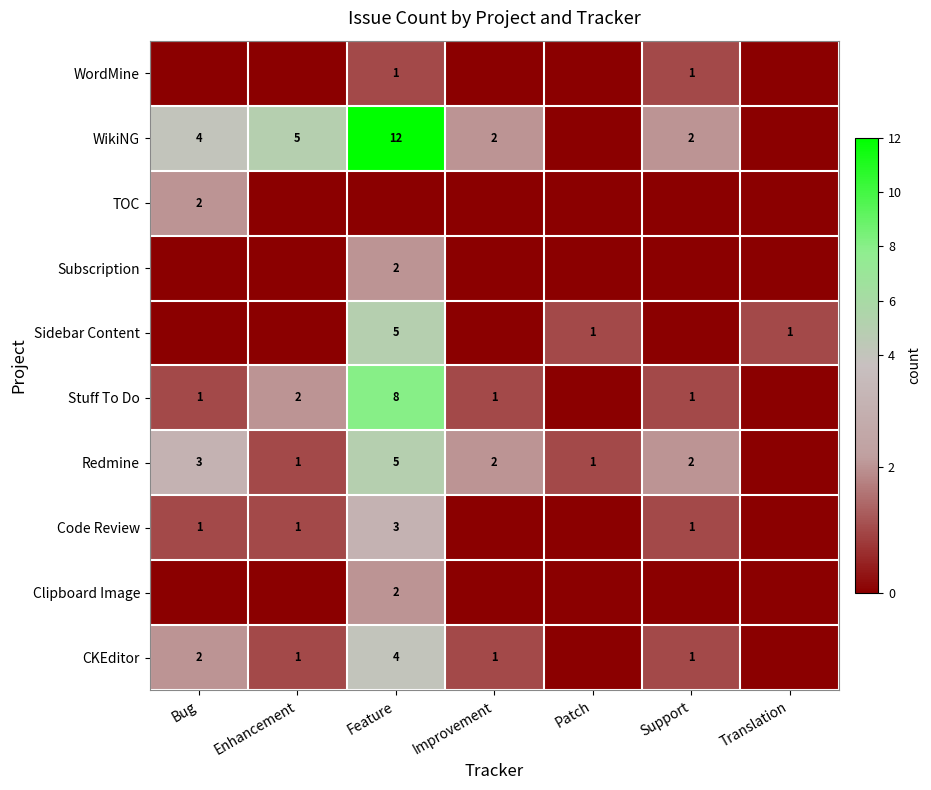

Is it true that Code Review equals 3 at Feature?

True